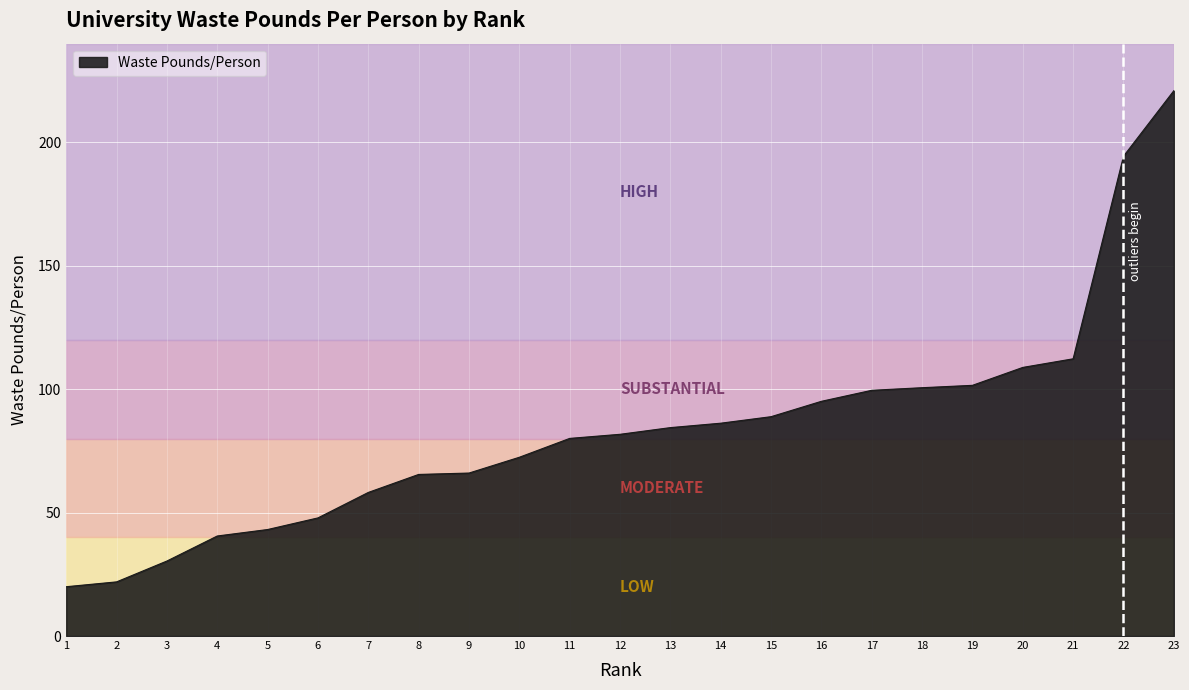

Which label corresponds to the largest value in the chart?

23